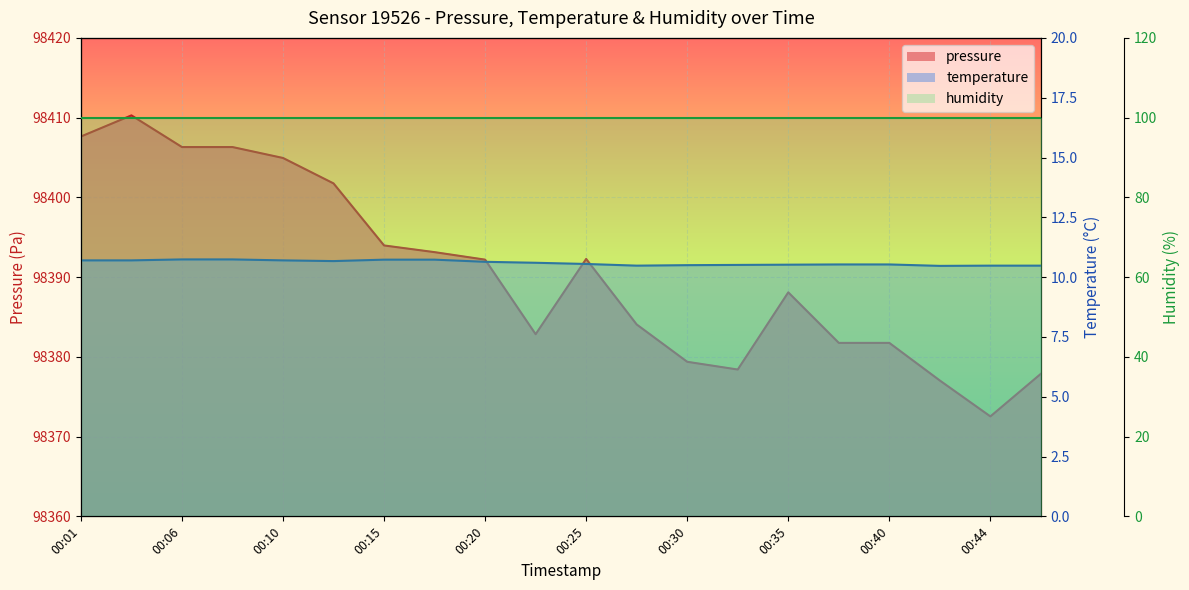

The temperature series shows 10.7 at 00:03. True or false?

True